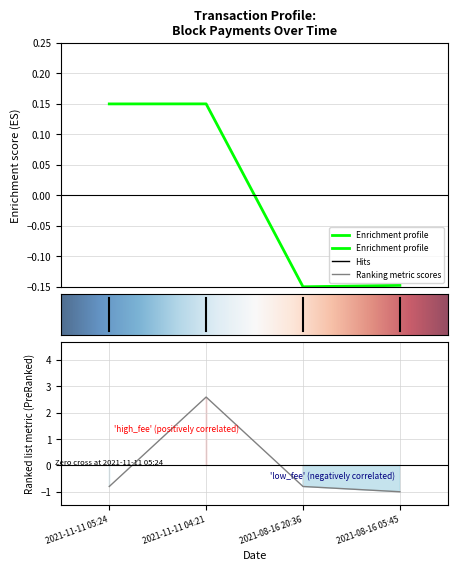

Is the value of Fee at 2021-08-16 05:45 greater than the value of BlockHeight at 2021-11-11 04:21?

No